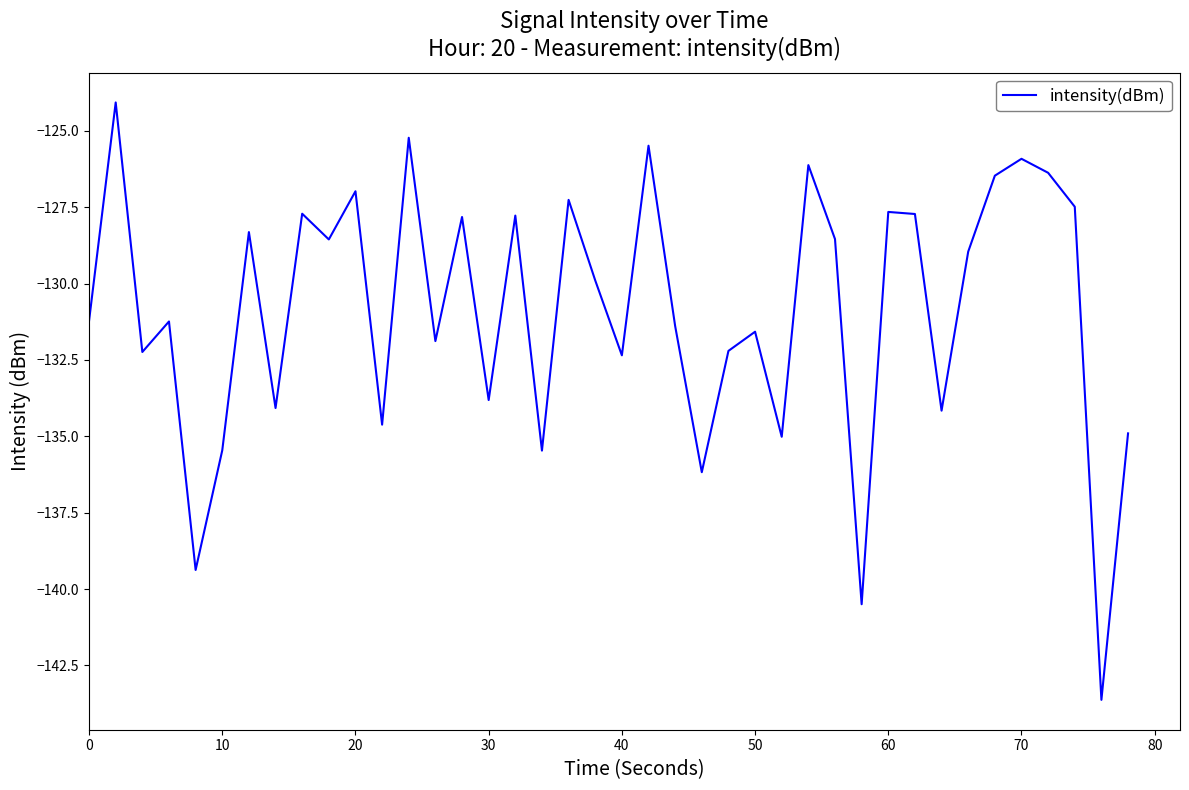

Is this an area chart (filled region under the line)?

No